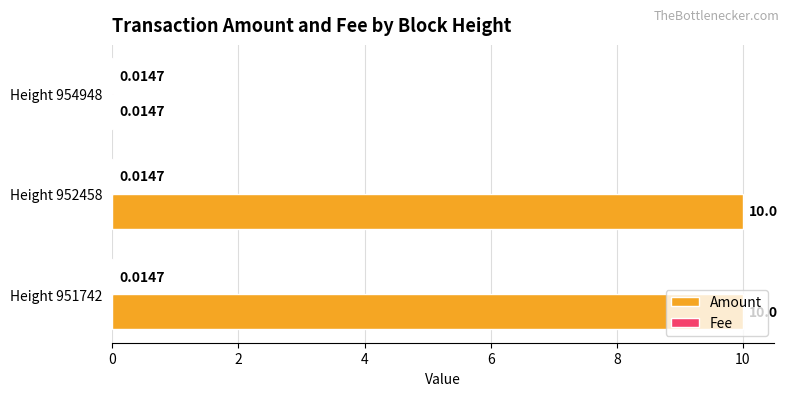

What is the sum of the Amount values at Height 954948 and Height 952458?

10.0